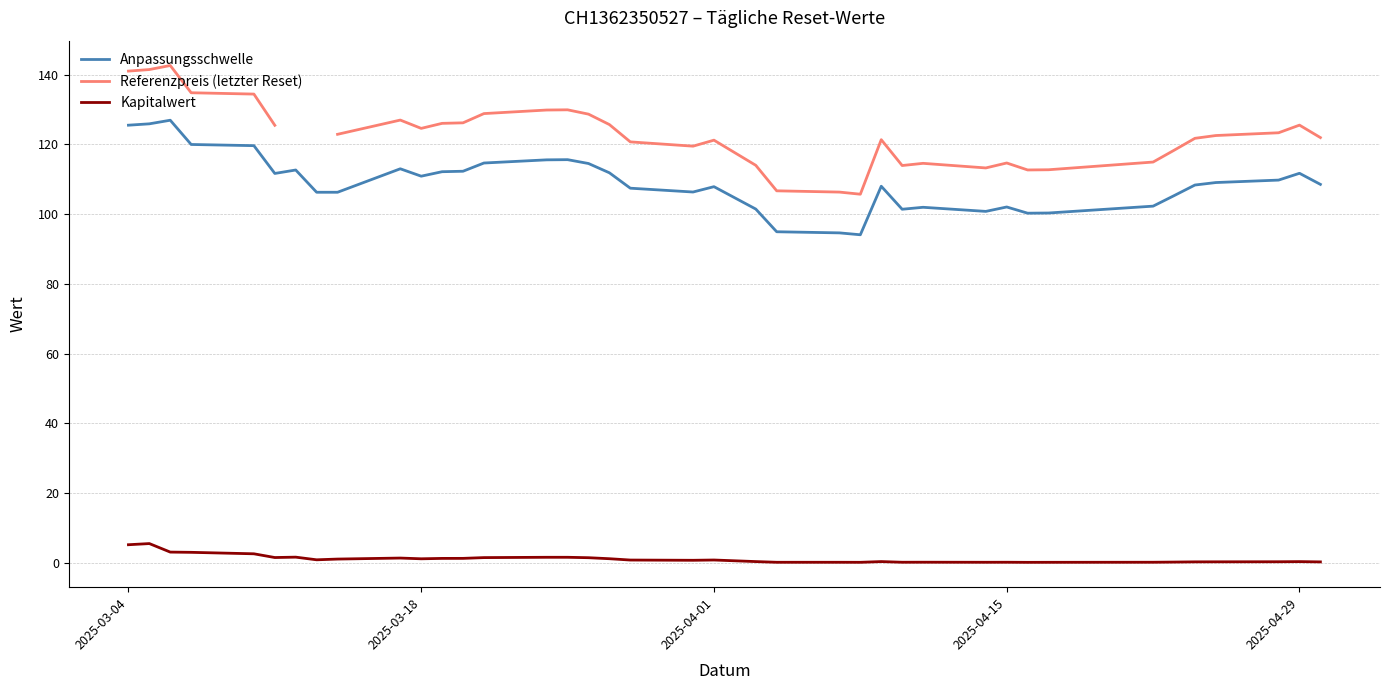

True or false: Anpassungsschwelle and Kapitalwert cross at least once.

False